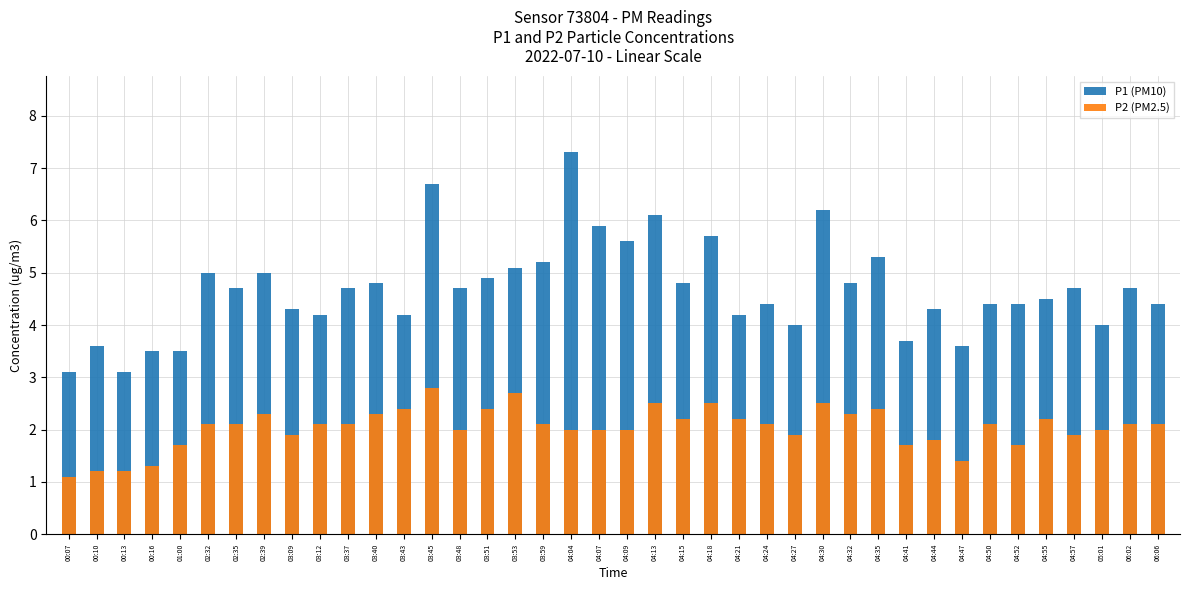

At how many categories does at least one series exceed 4?

31